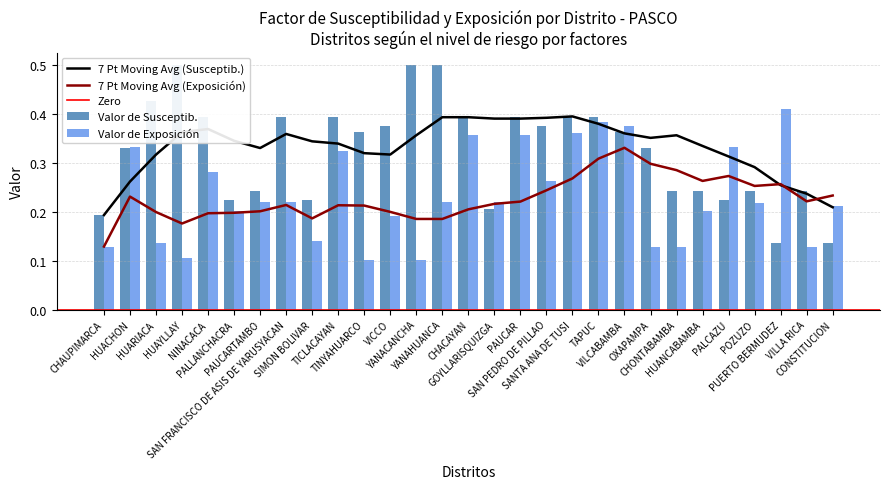

Rank the series by their maximum value, from highest to lowest.

Valor de Susceptib., Valor de Exposición